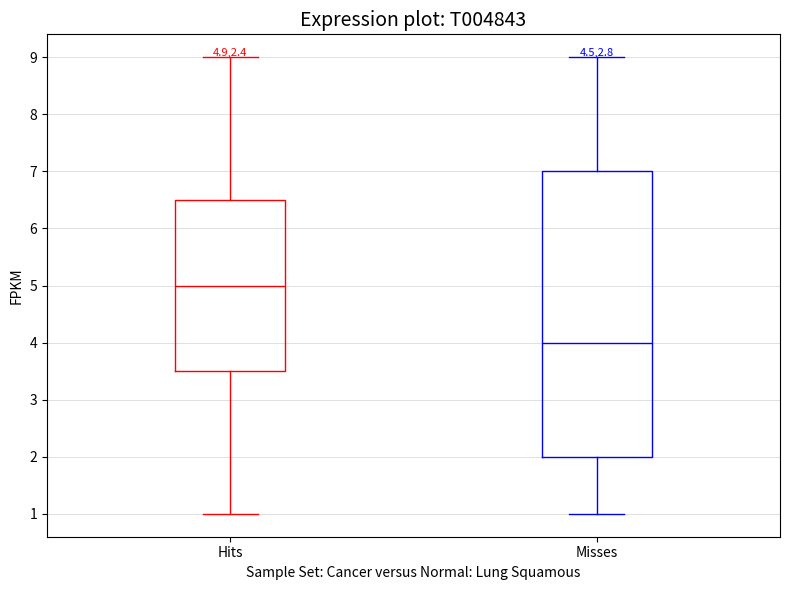

Comparing the boxes themselves (not the whiskers), which one is the tallest?

Misses